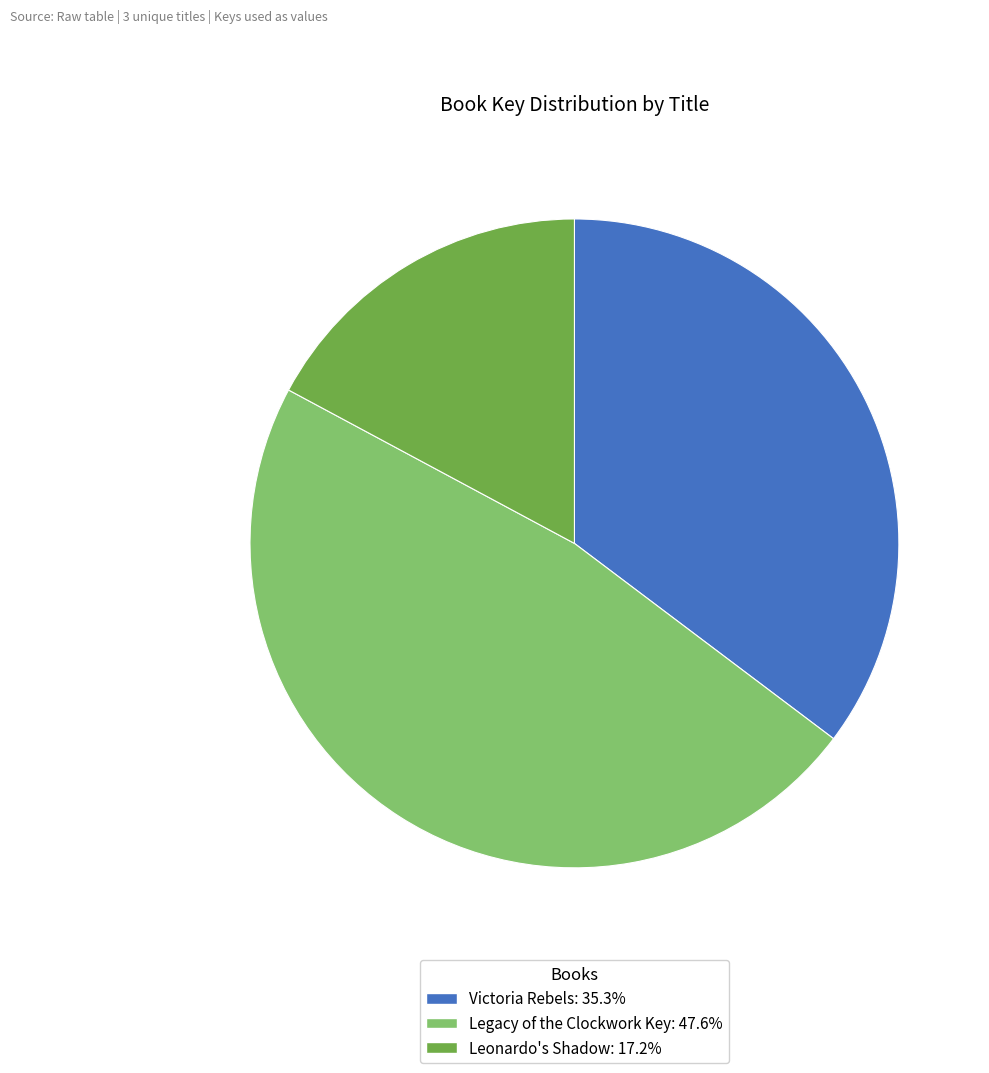

Does Victoria Rebels: 35.3% represent more than half of the total?

No